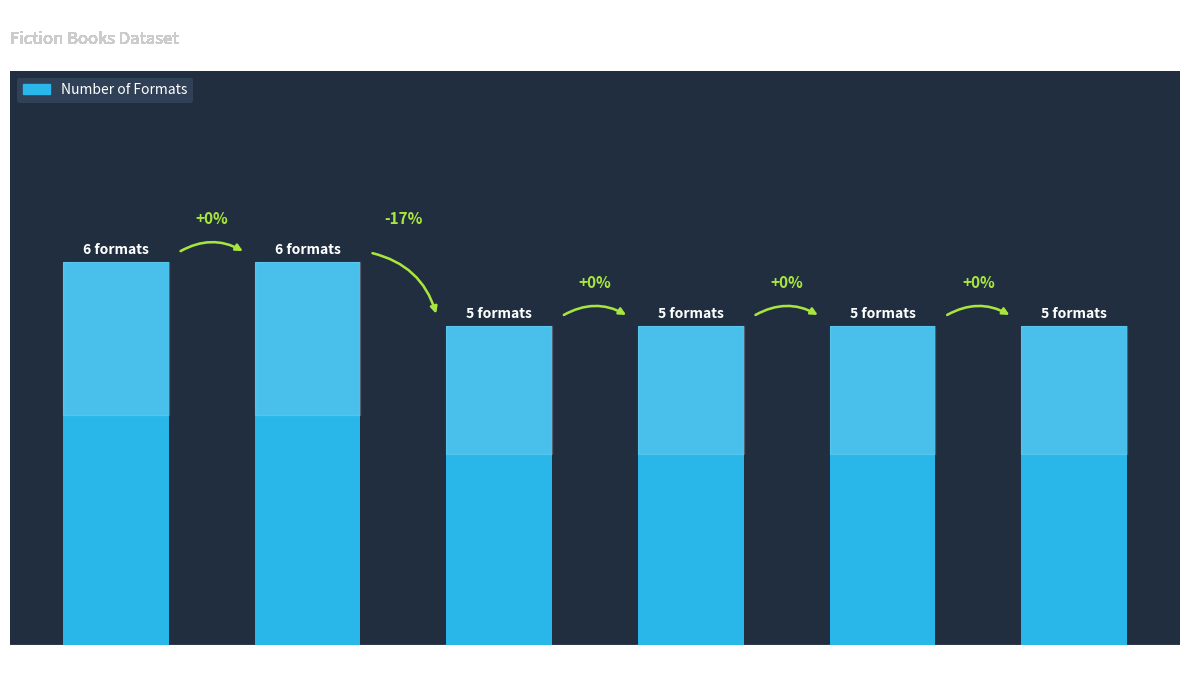

Does the chart contain any negative values?

No